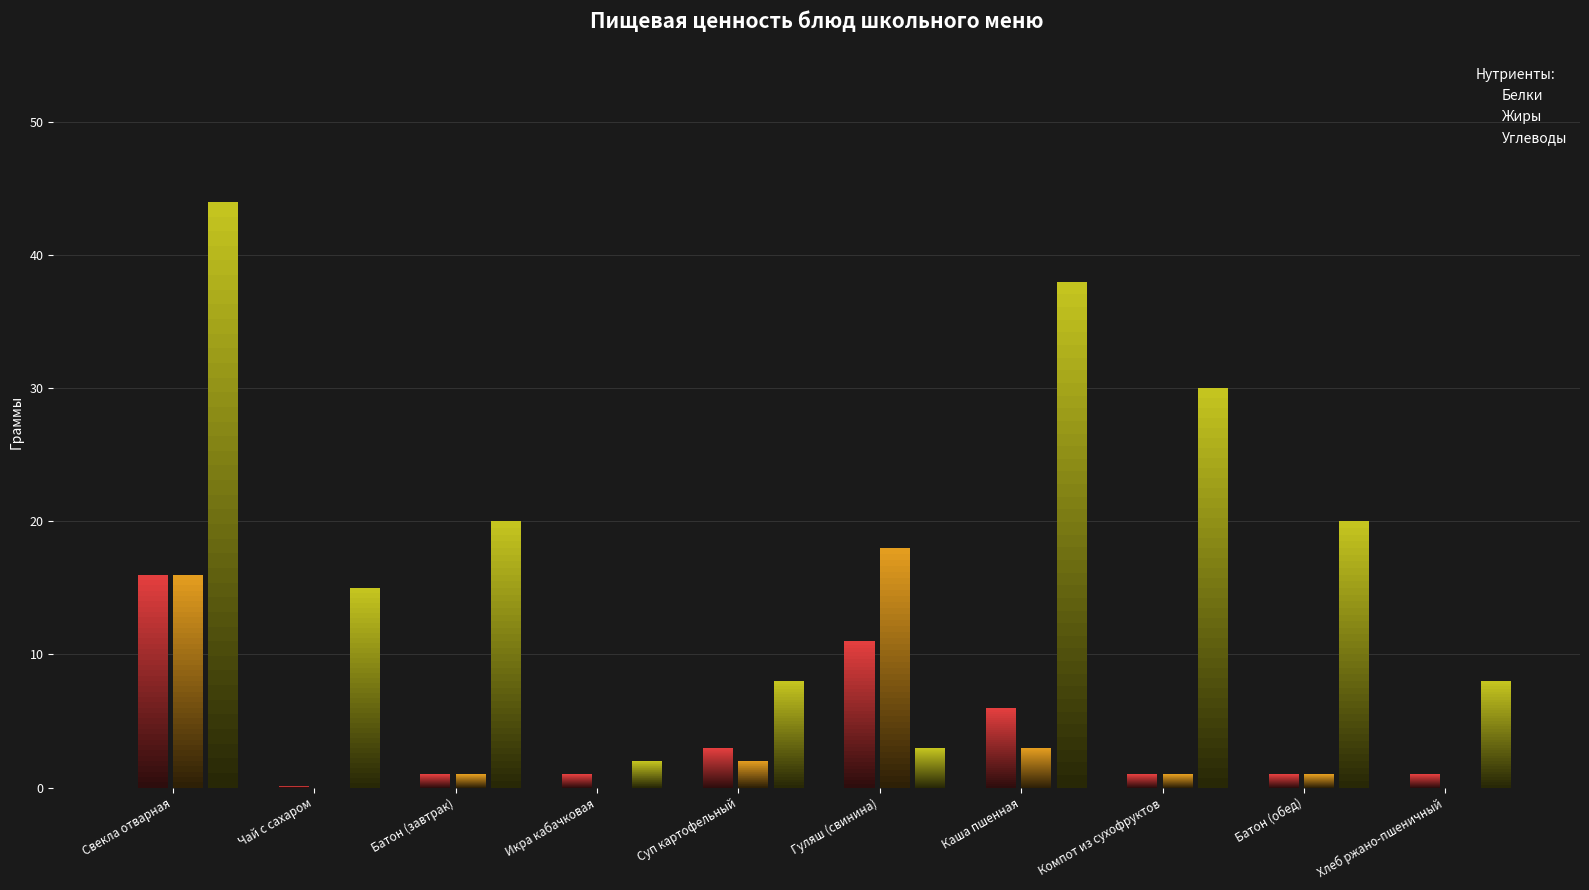

Reading left to right, list all the values displayed in this chart.

Белки: 16.0	0.1	1.0	1.0	3.0	11.0	6.0	1.0	1.0	1.0
Жиры: 16.0	0.0	1.0	0.0	2.0	18.0	3.0	1.0	1.0	0.0
Углеводы: 44.0	15.0	20.0	2.0	8.0	3.0	38.0	30.0	20.0	8.0